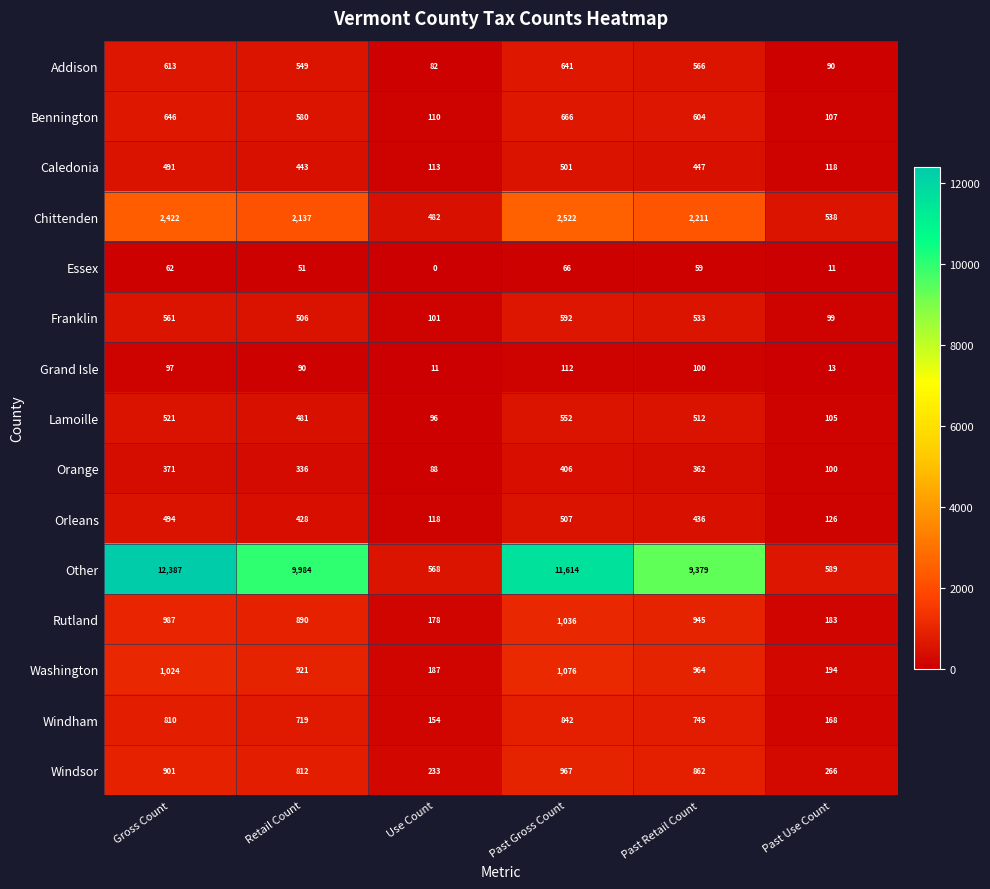

At which category is the sum across all series the highest?

Gross Count